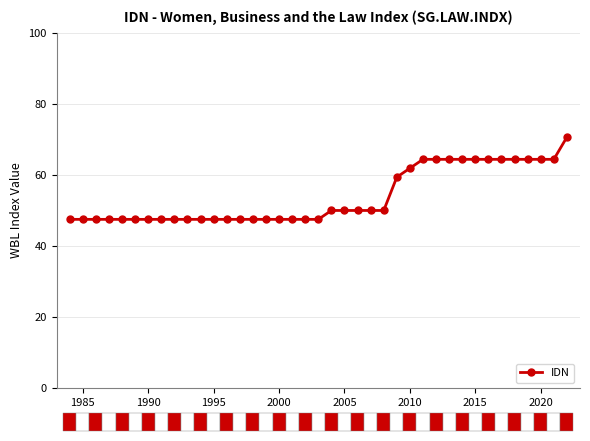

What is the smallest value displayed?

47.5